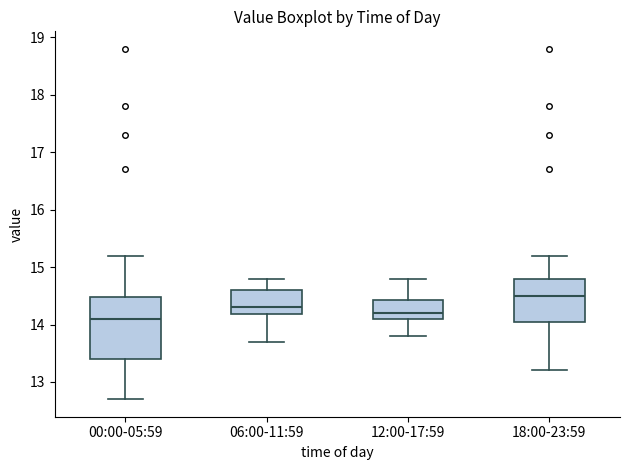

Which box is the tallest, from its lower edge to its upper edge?

00:00-05:59